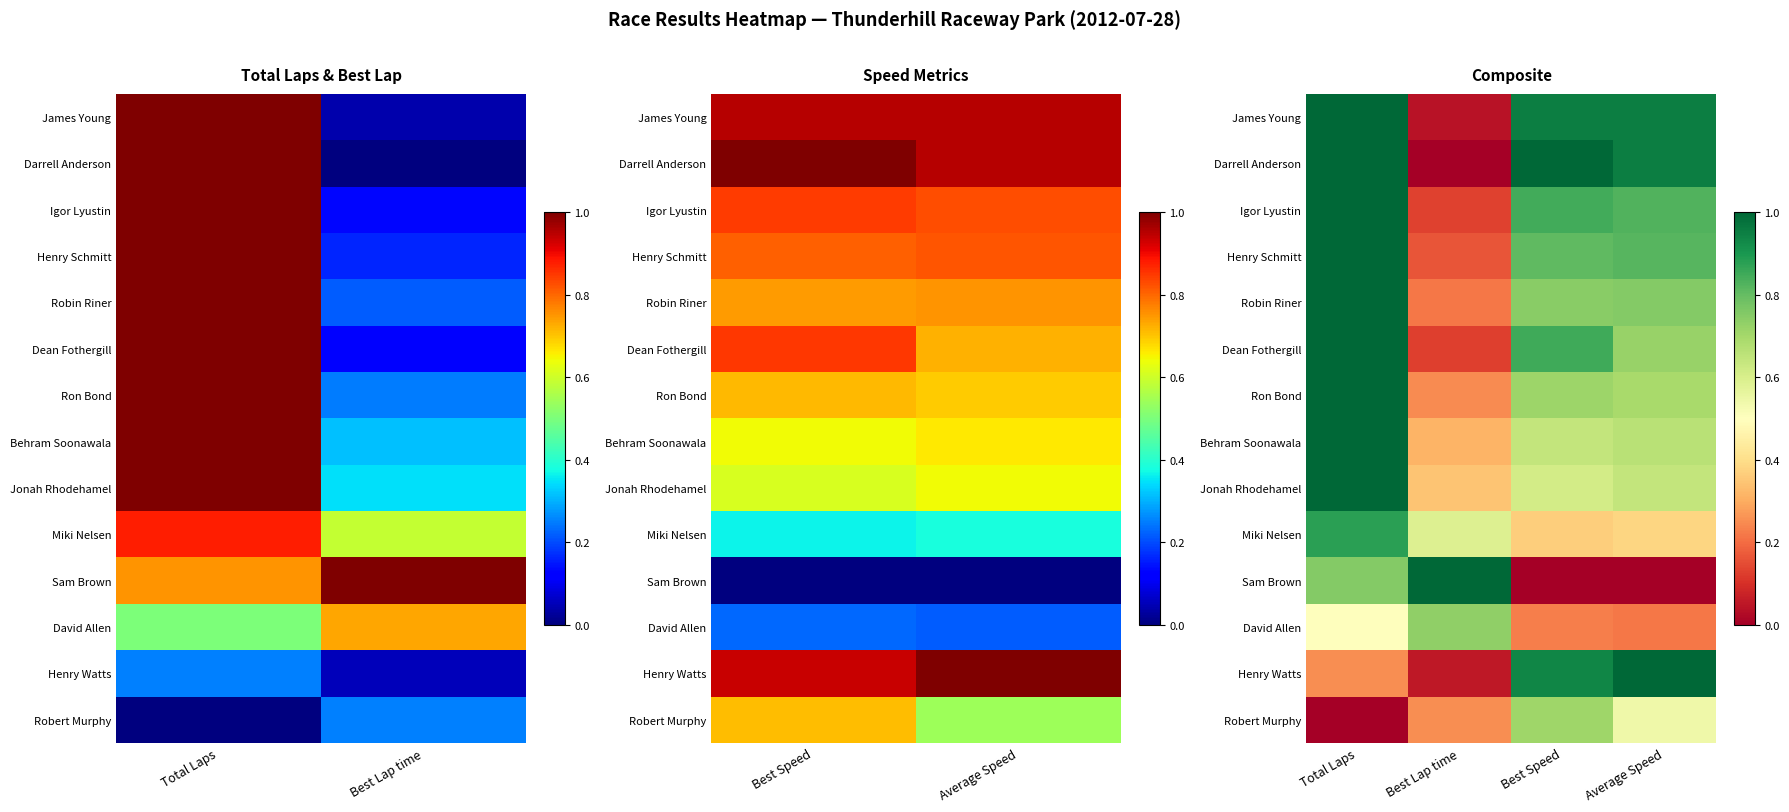

Count the Miki Nelsen values in the range 0 to 1.

4